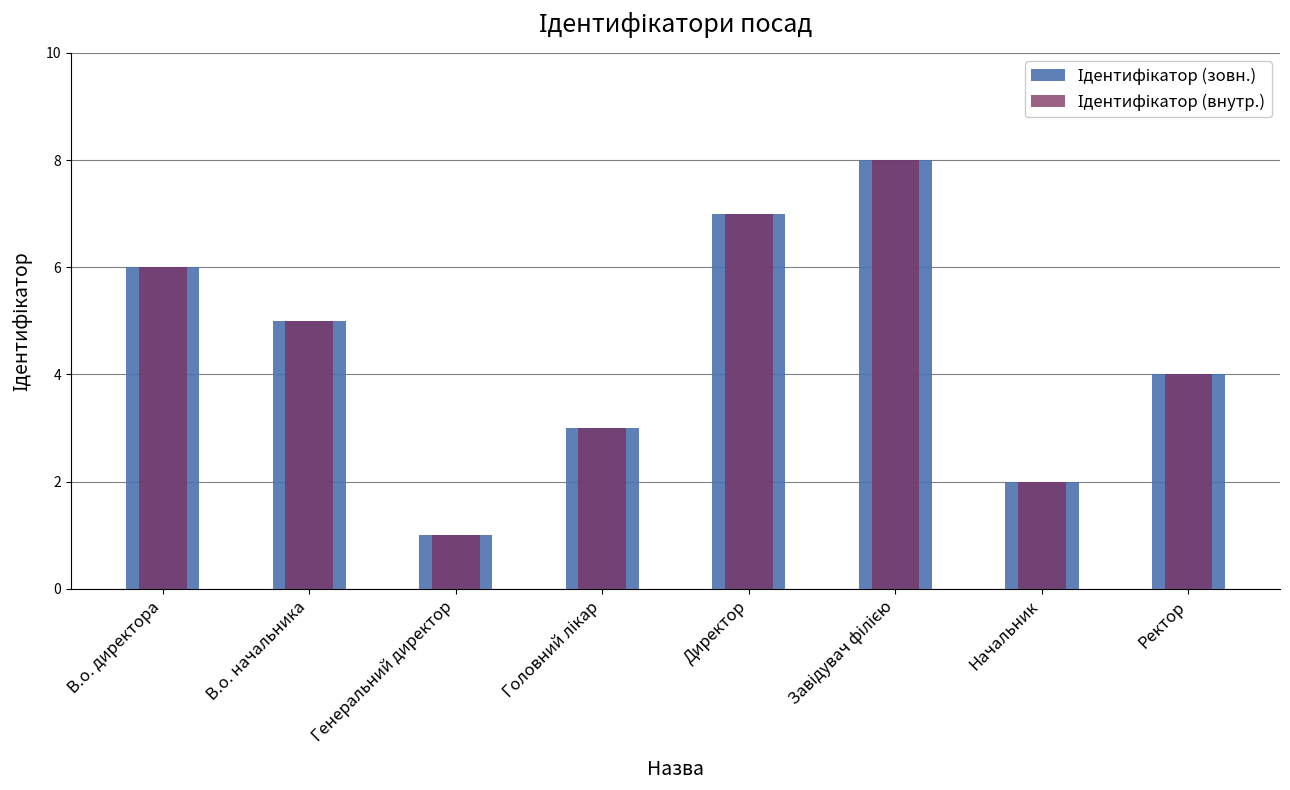

Where is the data nearest to the value 4?

Ректор